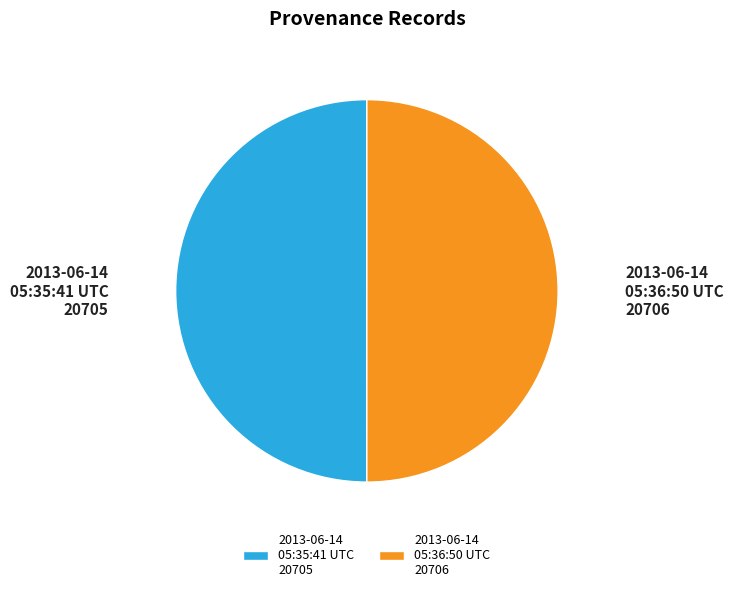

Approximately how many times larger is the value at 2013-06-14 05:35:41 UTC compared to 2013-06-14 05:36:50 UTC?

1.0